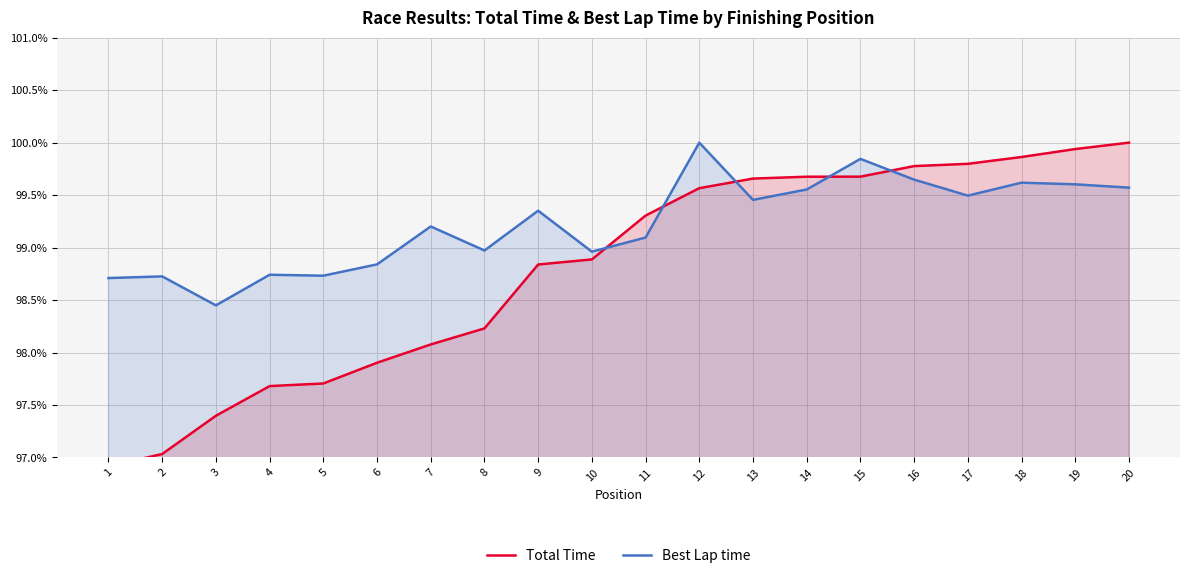

What is the value of the Total Time point at the 3rd from the left?

1.0